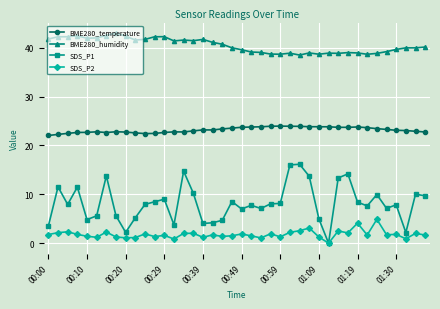

What is the difference between the second highest and minimum values in the SDS_P2 series?

4.1